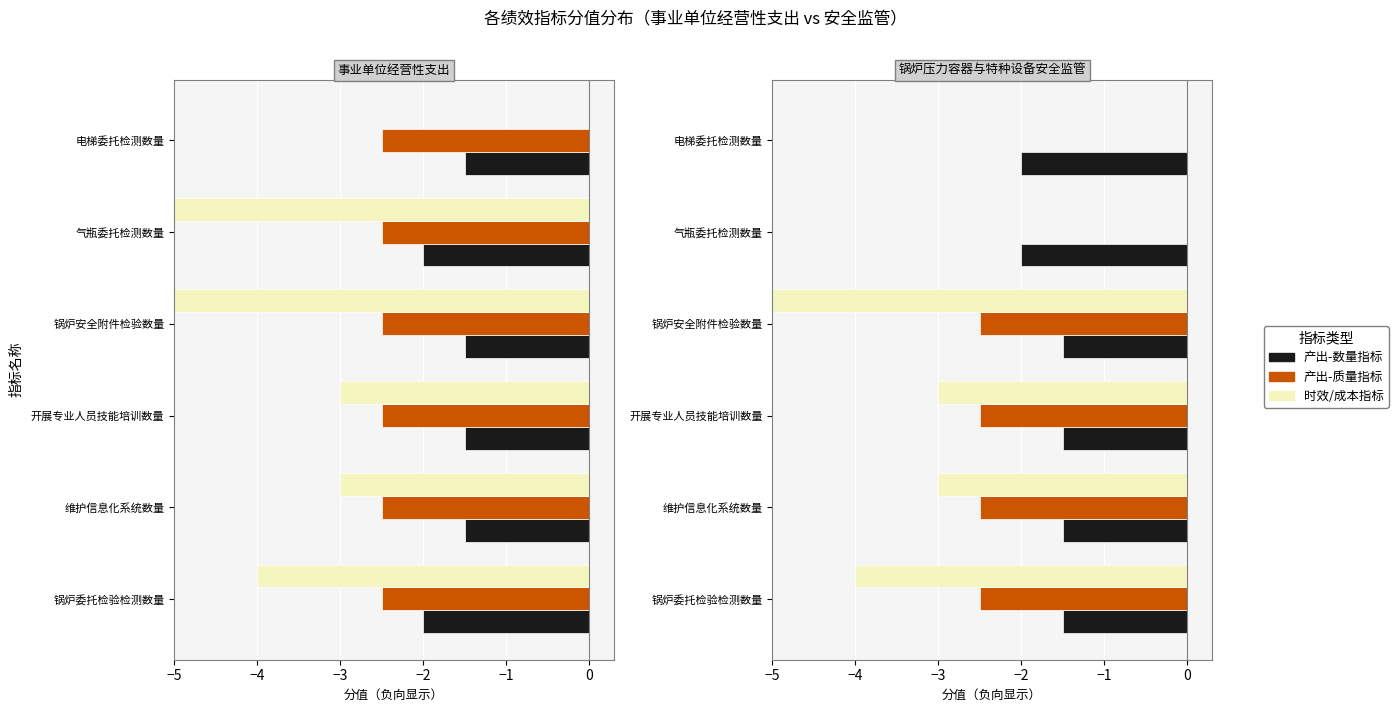

Between 开展专业人员技能培训数量 and 气瓶委托检测数量, which series saw the biggest shift?

分值(时效/成本)